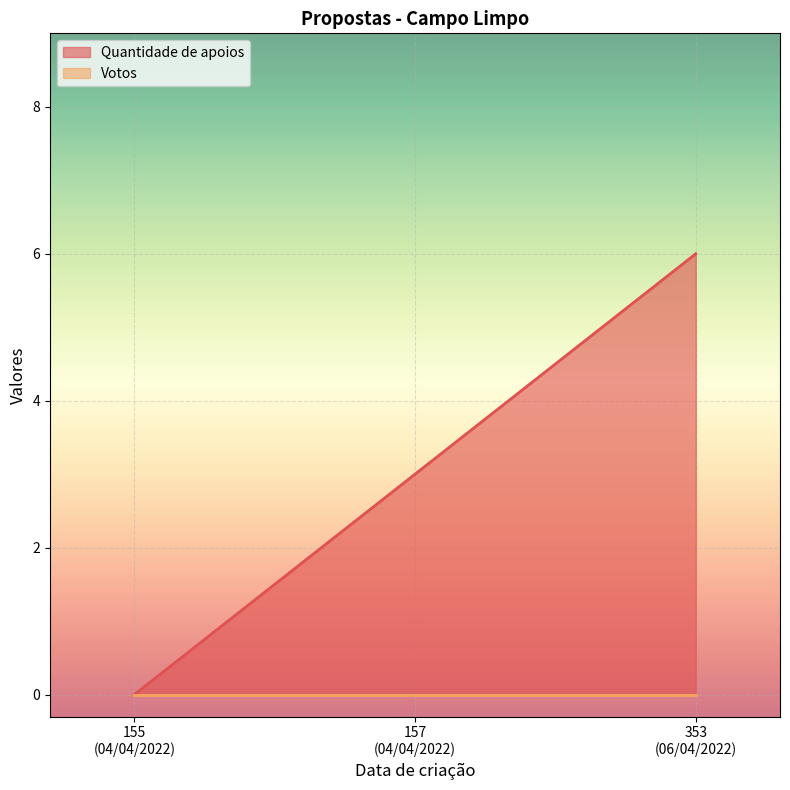

What is the difference between the second highest and minimum values?

3